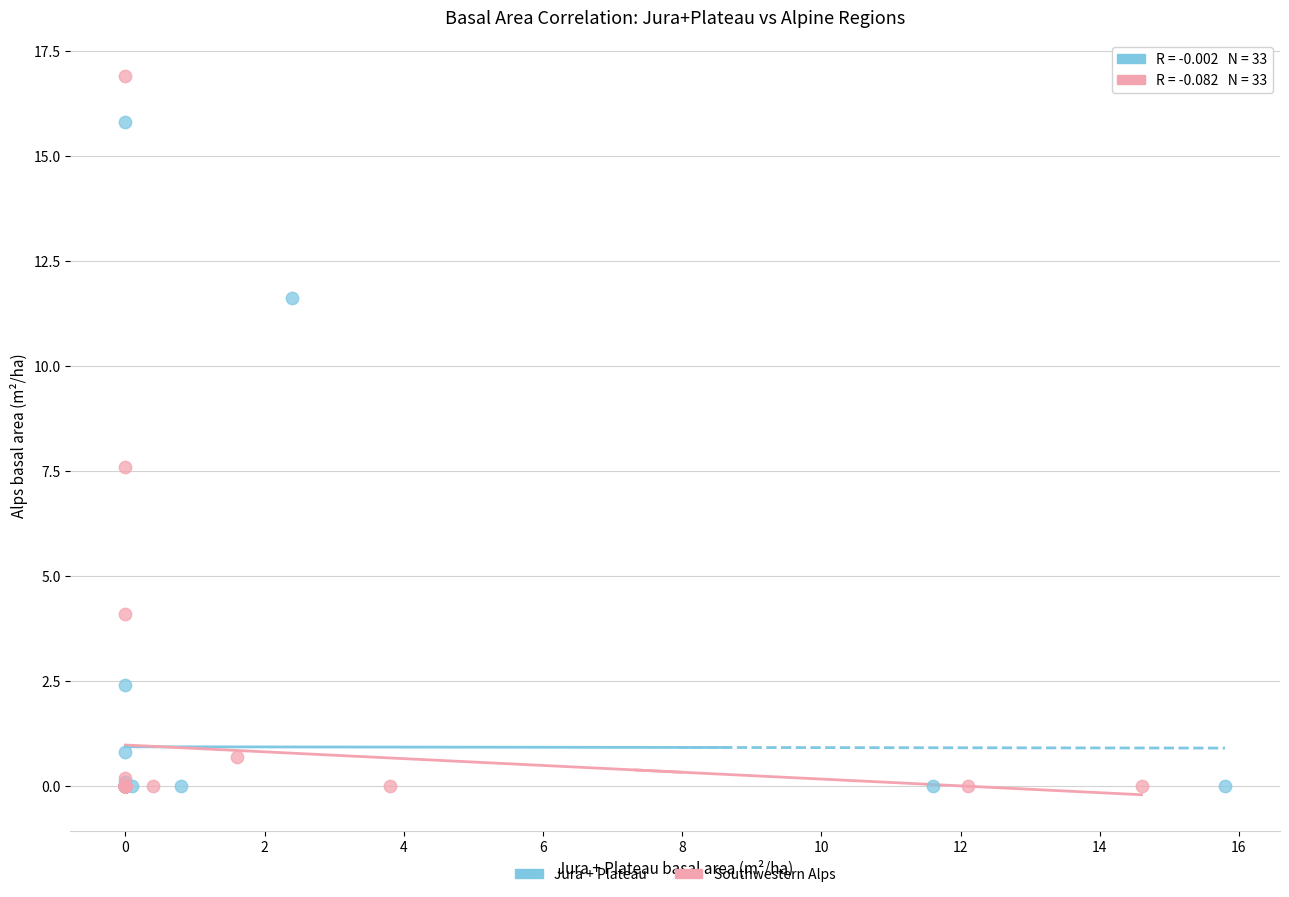

Which series has the widest spread of Y values?

Southwestern Alps